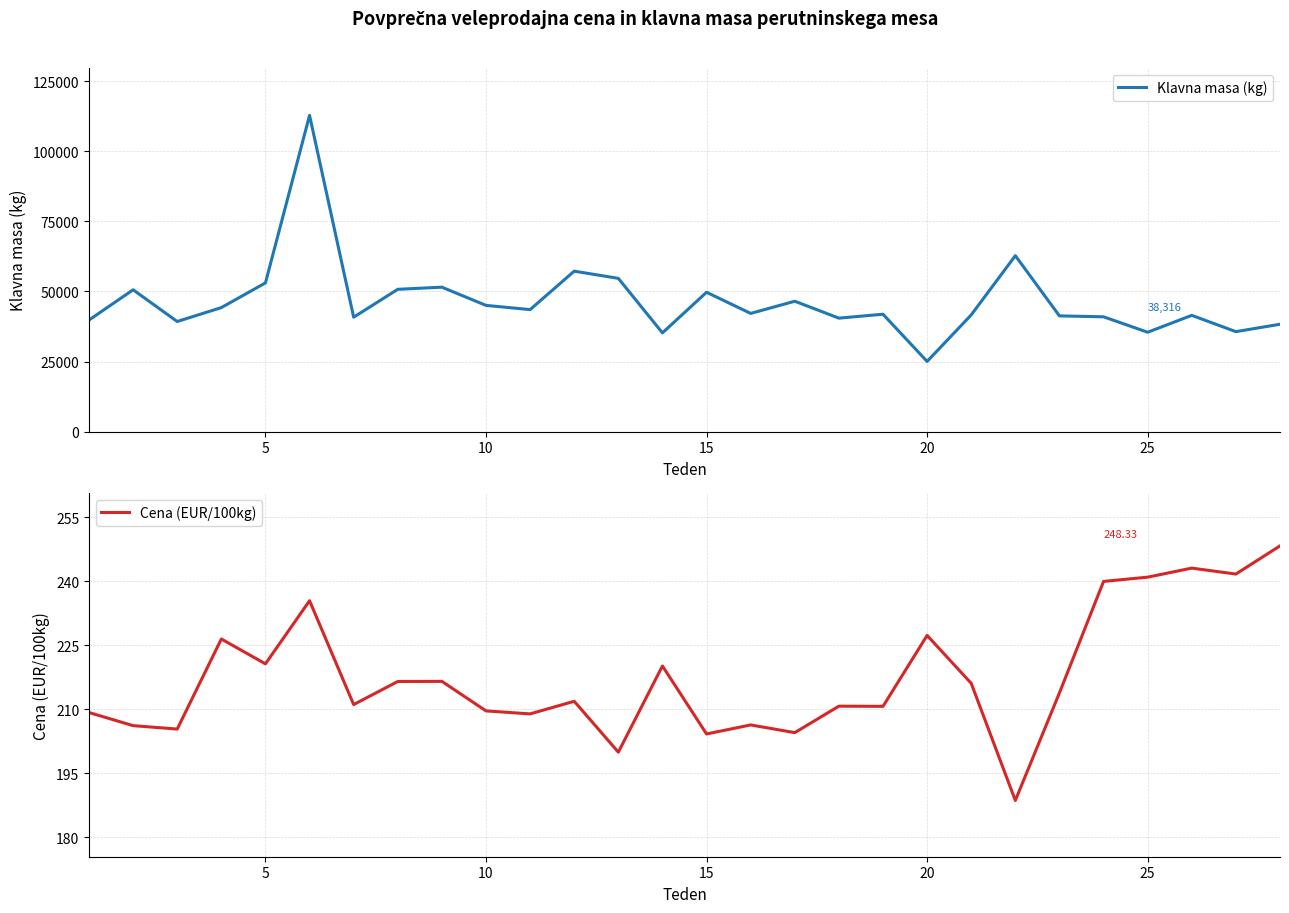

The value of Klavna masa (kg) at 11 is 19694.2. True or false?

False